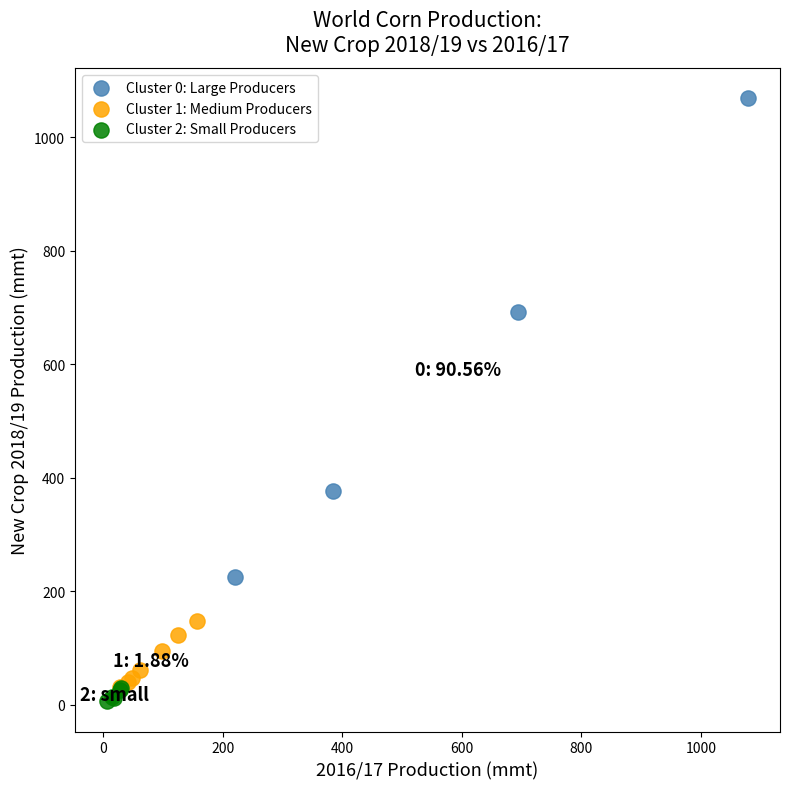

What are all the series names shown in the legend?

Cluster 0: Large Producers, Cluster 1: Medium Producers, Cluster 2: Small Producers